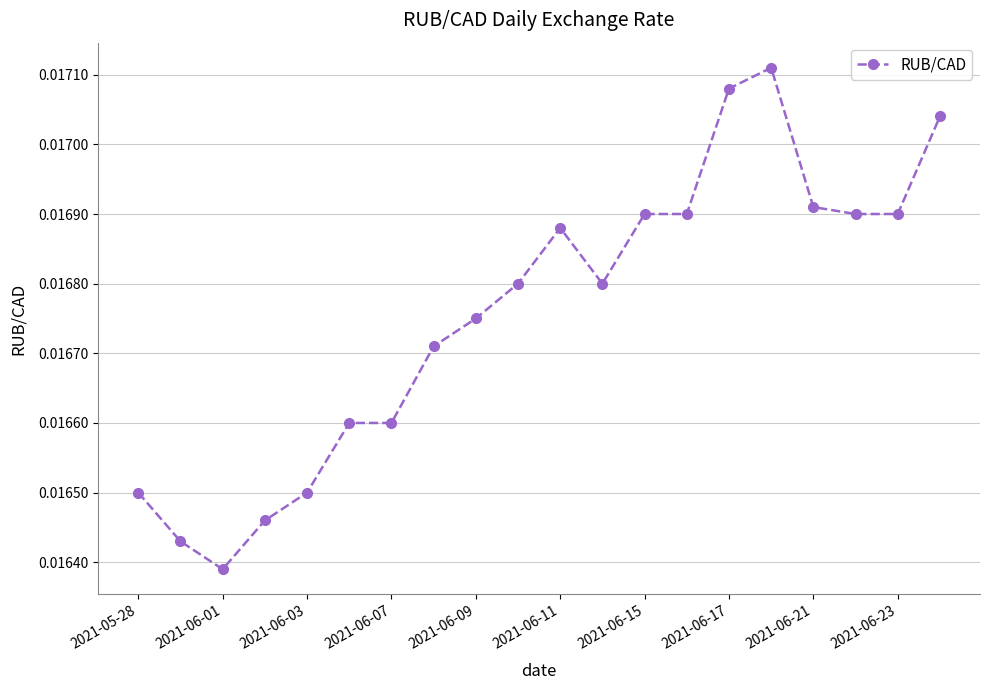

What is the sum of all values?

0.3